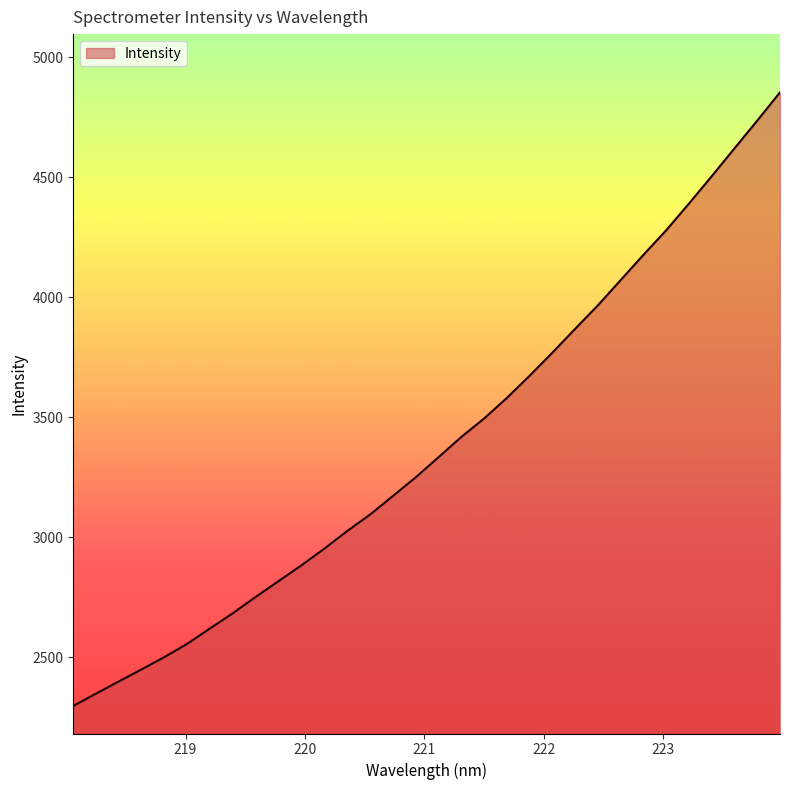

What is the maximum value shown in the chart?

4853.4